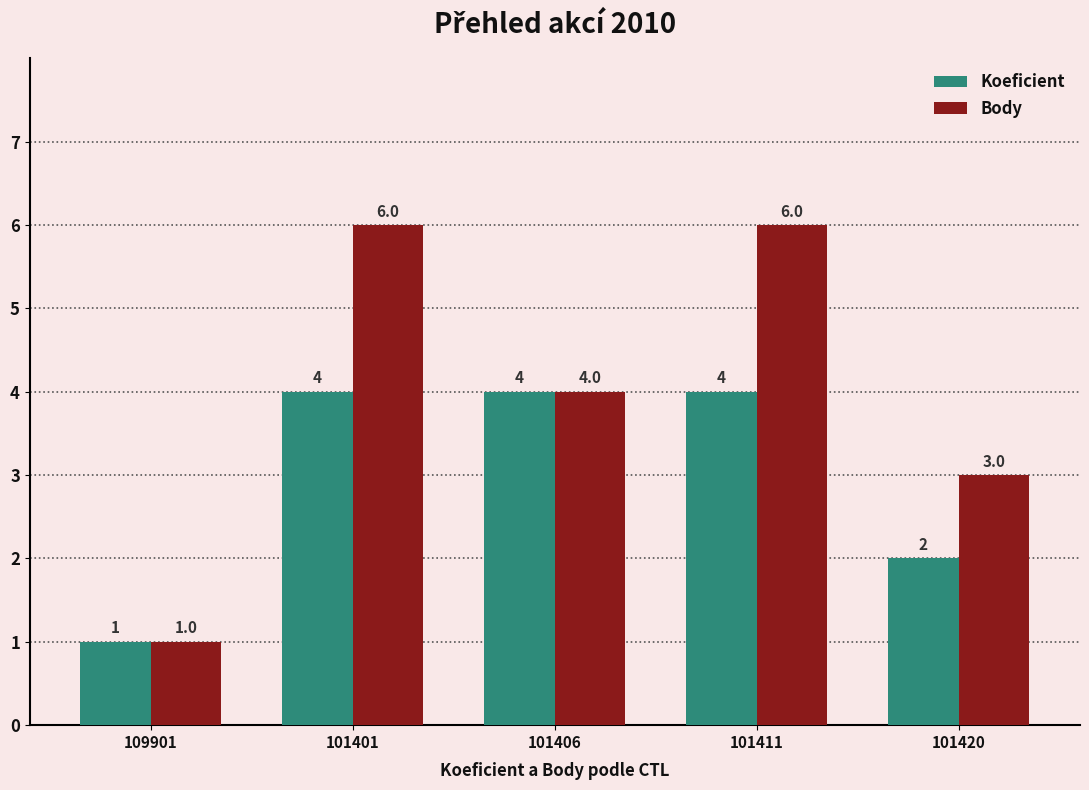

At how many categories does at least one series exceed 2?

4